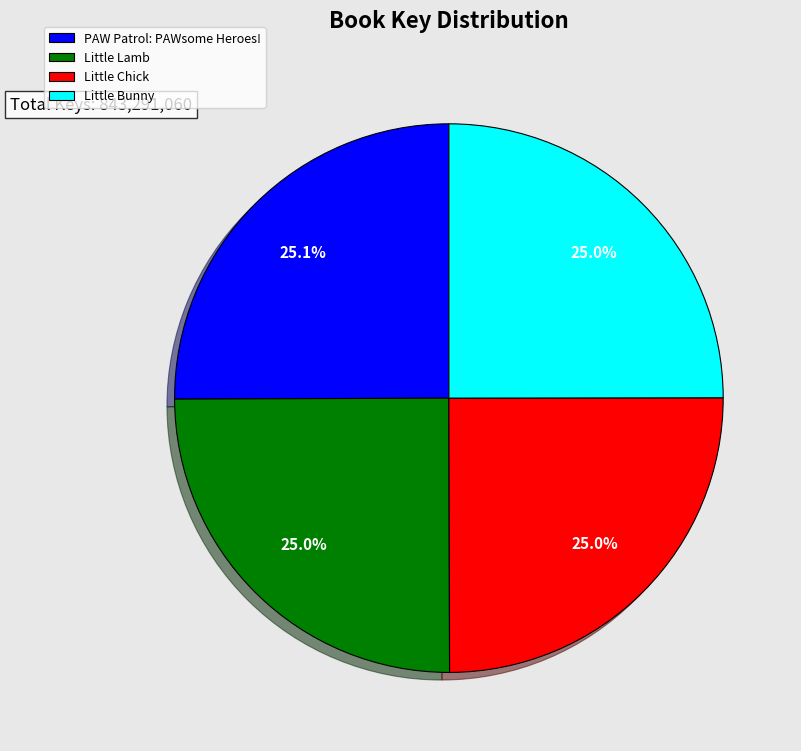

Approximately how many times larger is the value at Little Lamb compared to Little Chick?

1.0